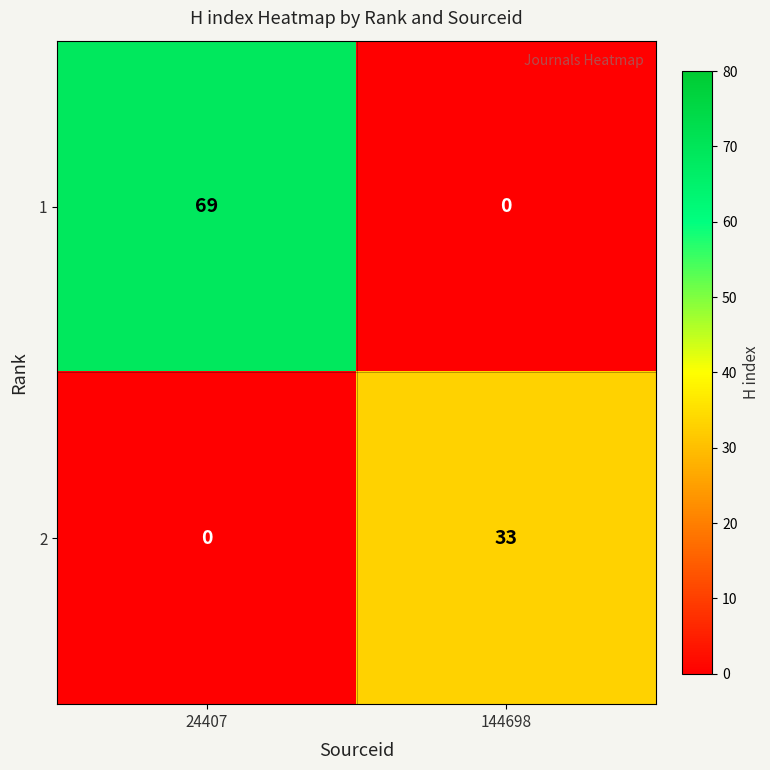

At how many categories does at least one series exceed 51?

1